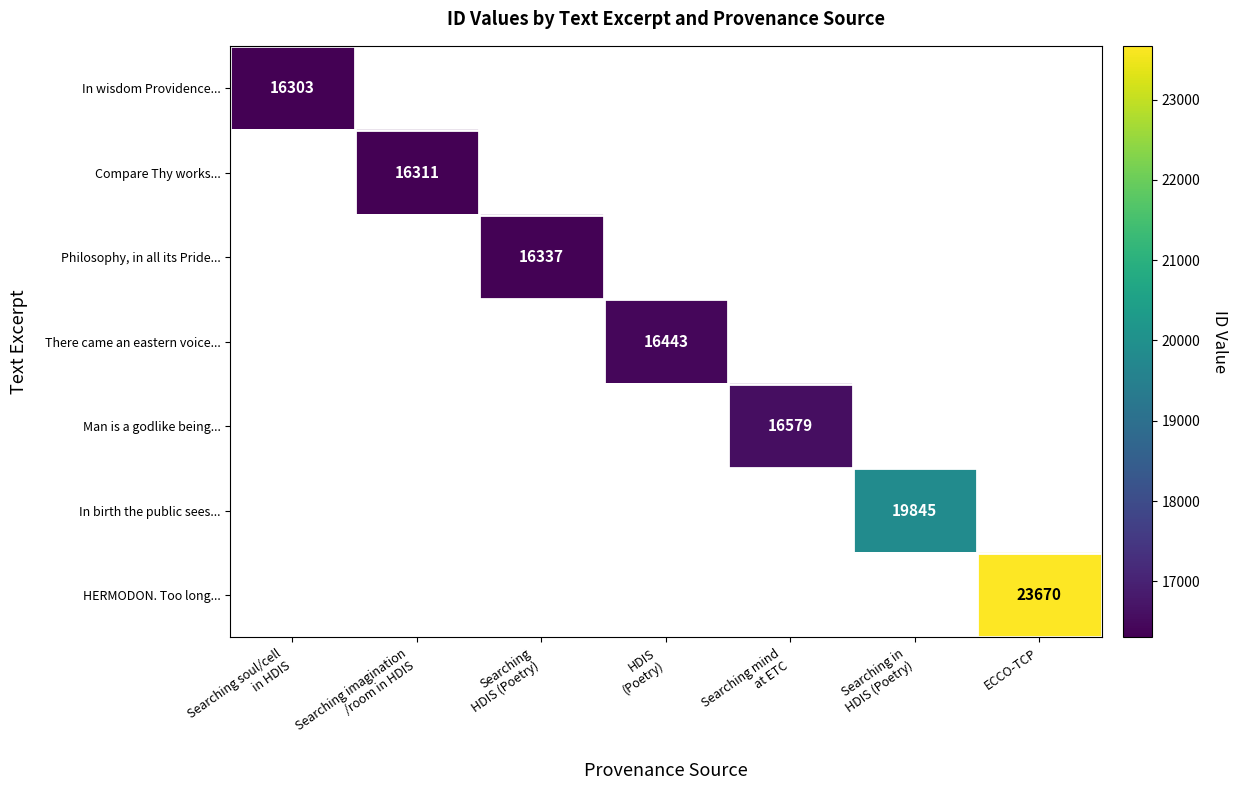

How many distinct data groups are displayed?

7